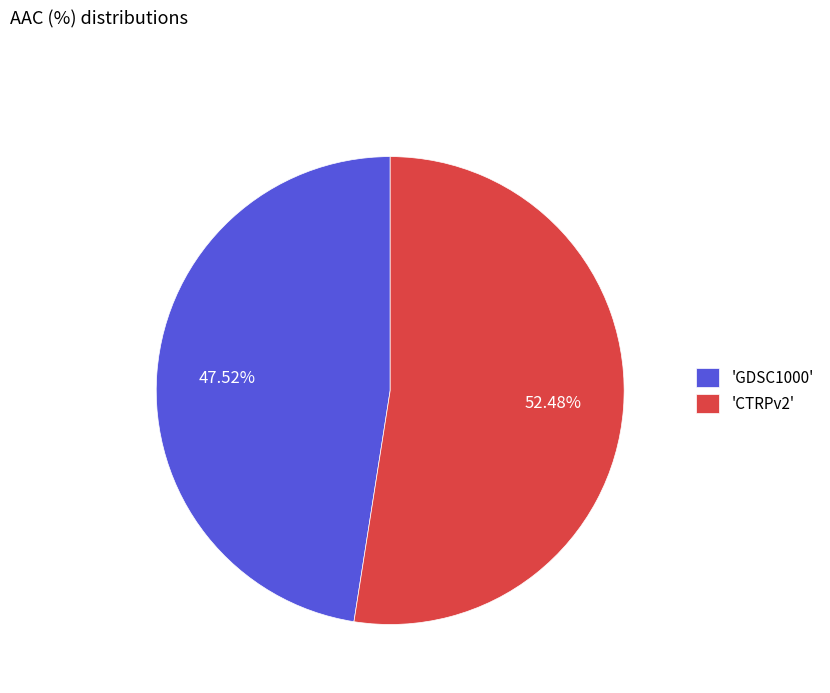

What is the ratio of the value at 'GDSC1000' to the value at 'CTRPv2'?

0.9